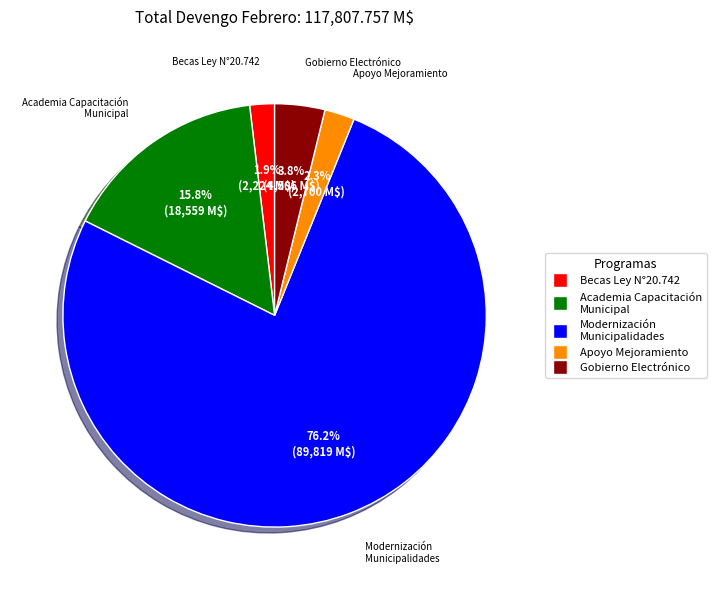

Is there a majority slice in this chart?

Yes